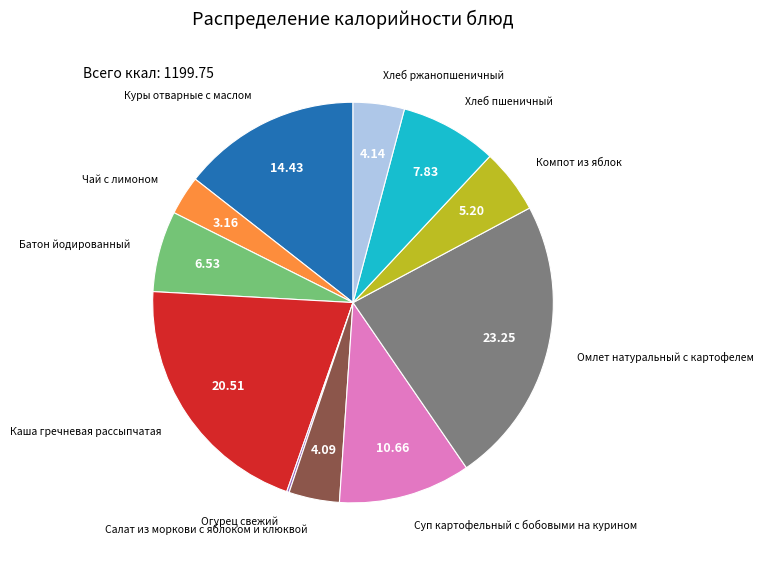

Does any single category account for the majority?

No